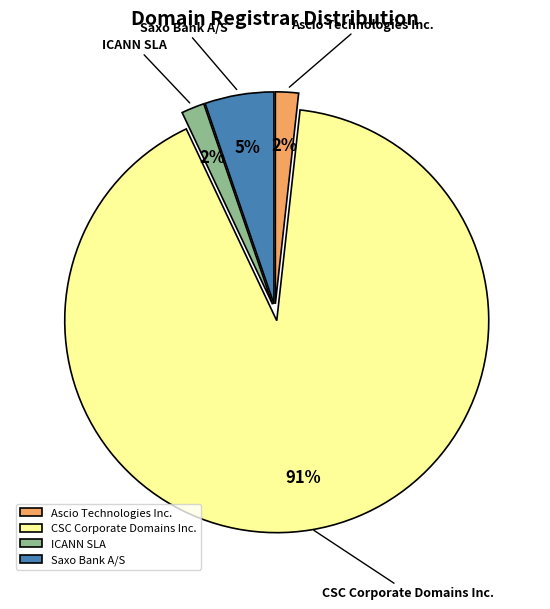

Is the sum of ICANN SLA and Ascio Technologies Inc. greater than half?

No